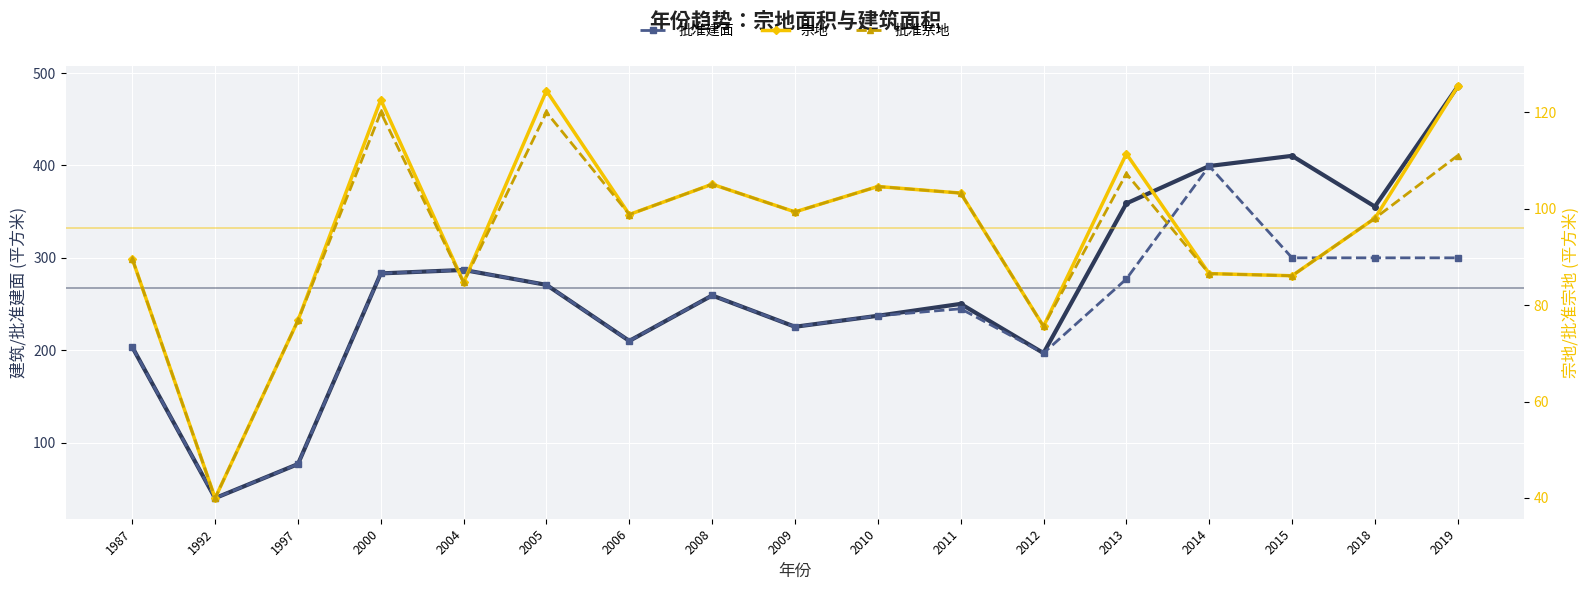

Rank the categories by 宗地 value from lowest to highest.

1992, 2012, 1997, 2004, 2015, 2014, 1987, 2018, 2006, 2009, 2011, 2010, 2008, 2013, 2000, 2005, 2019